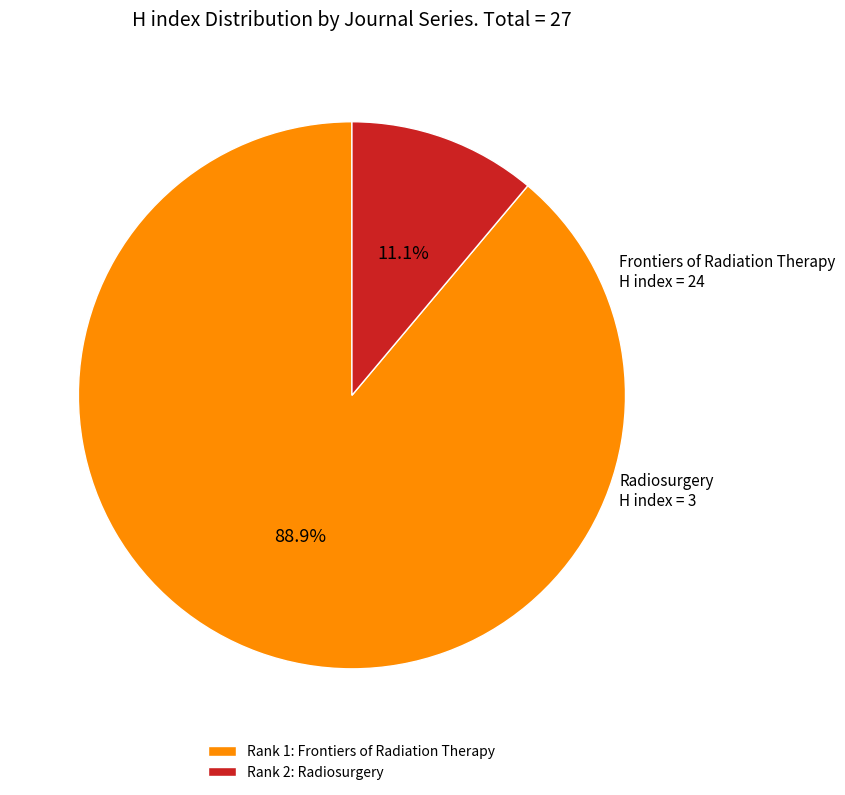

Is there any slice that represents more than half of the pie?

Yes